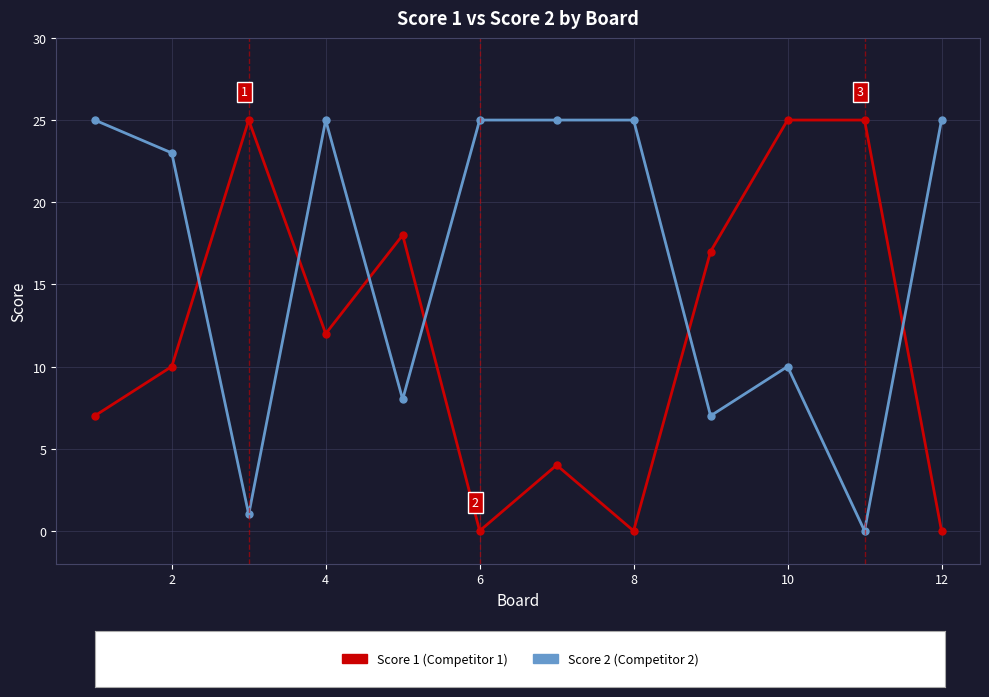

What is the greatest value displayed?

25